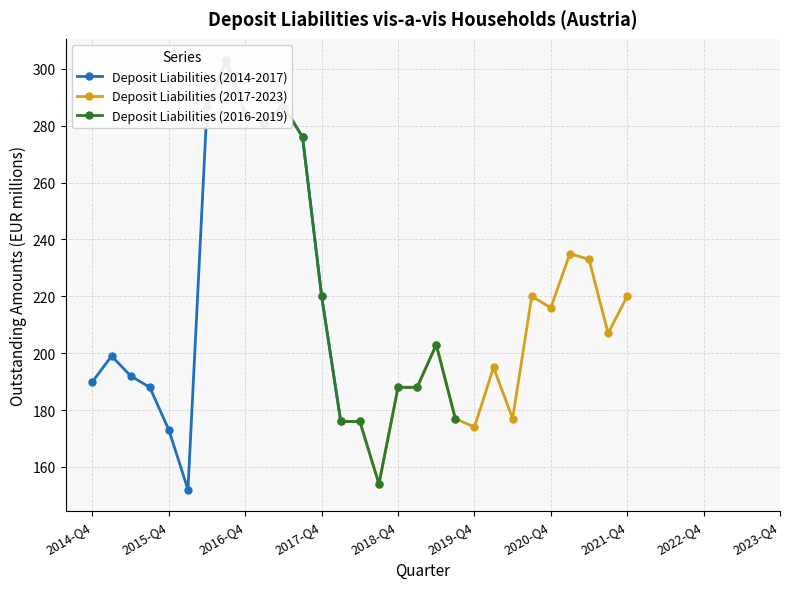

The chart shows a value of 192 at 2015-Q2. True or false?

True